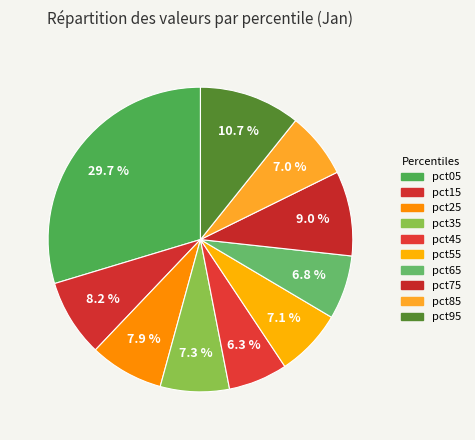

To the nearest percent, what is the difference between the pct05 and pct95 slice percentages?

19%